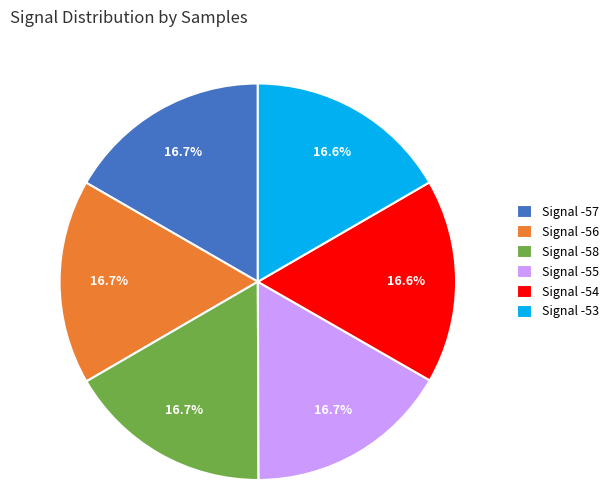

Is there a majority slice in this chart?

No